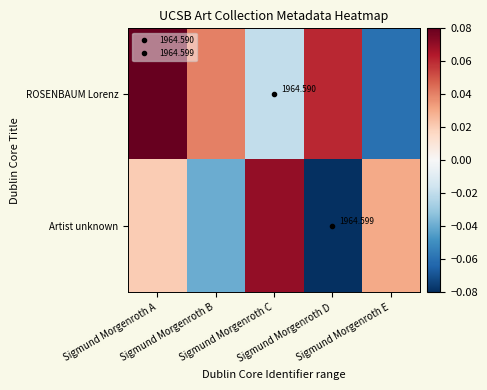

At which label does ROSENBAUM Lorenz first exceed 0?

Sigmund Morgenroth A